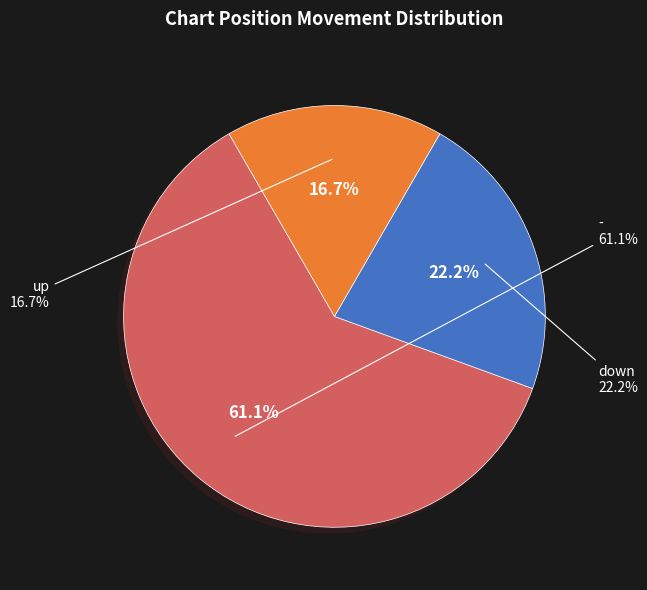

How many segments does this pie chart have?

3